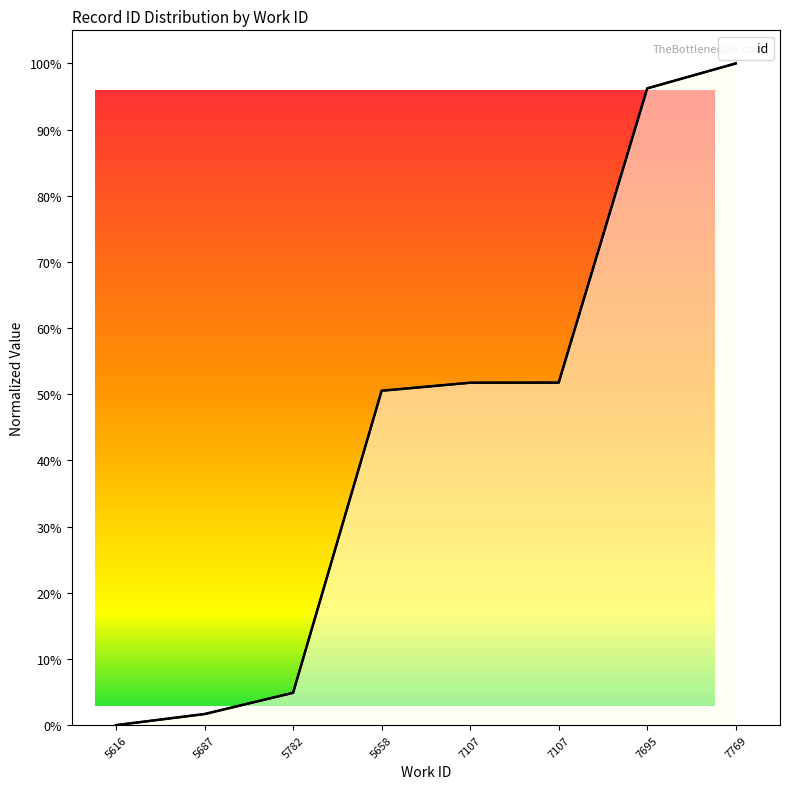

What is the change in value from 5782 to 7107?

+46.9